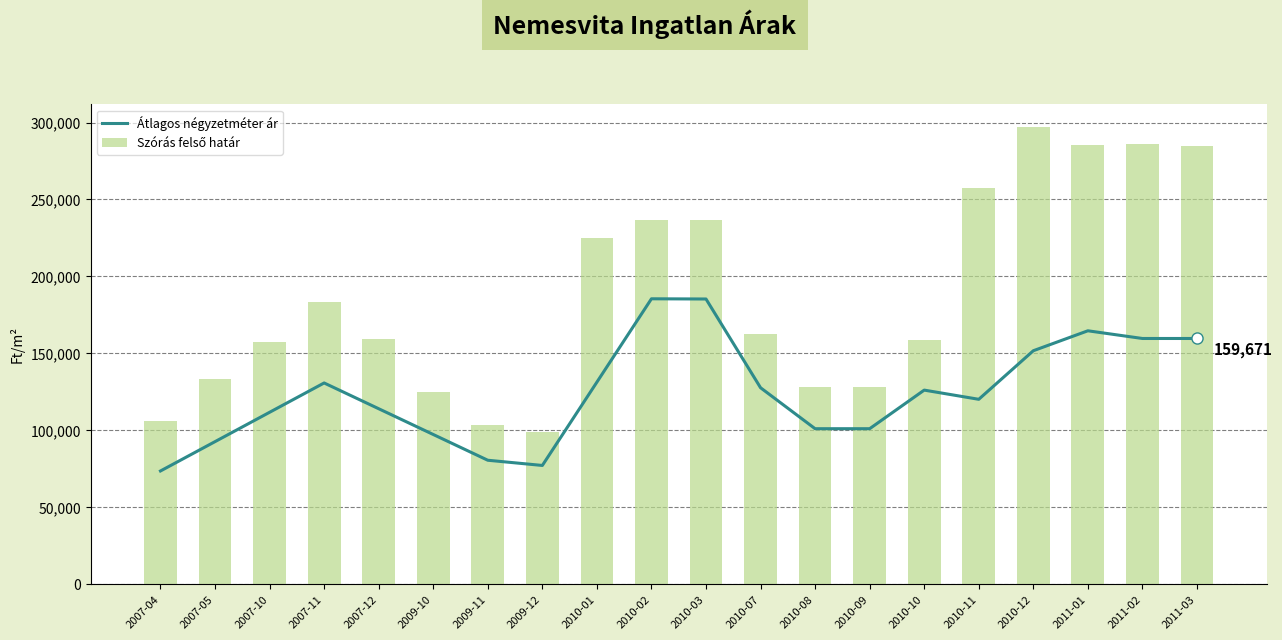

Reading left to right, transcribe all the data shown in this chart.

Átlagos négyzetméter ár: 2007-04=73584	2007-05=92646	2007-10=111707	2007-11=130769	2007-12=114031	2009-10=97293	2009-11=80555	2009-12=77170	2010-01=131315	2010-02=185460	2010-03=185327	2010-07=127663	2010-08=101049	2010-09=101049	2010-10=126125	2010-11=120151	2010-12=151708	2011-01=164671	2011-02=159671	2011-03=159671
Szórás felső határ: 2007-04=106304	2007-05=133580	2007-10=157421	2007-11=183350	2007-12=159025	2009-10=124897	2009-11=103291	2009-12=98864	2010-01=225127	2010-02=236775	2010-03=236468	2010-07=162377	2010-08=128158	2010-09=127828	2010-10=159004	2010-11=257558	2010-12=296883	2011-01=285662	2011-02=286228	2011-03=284987